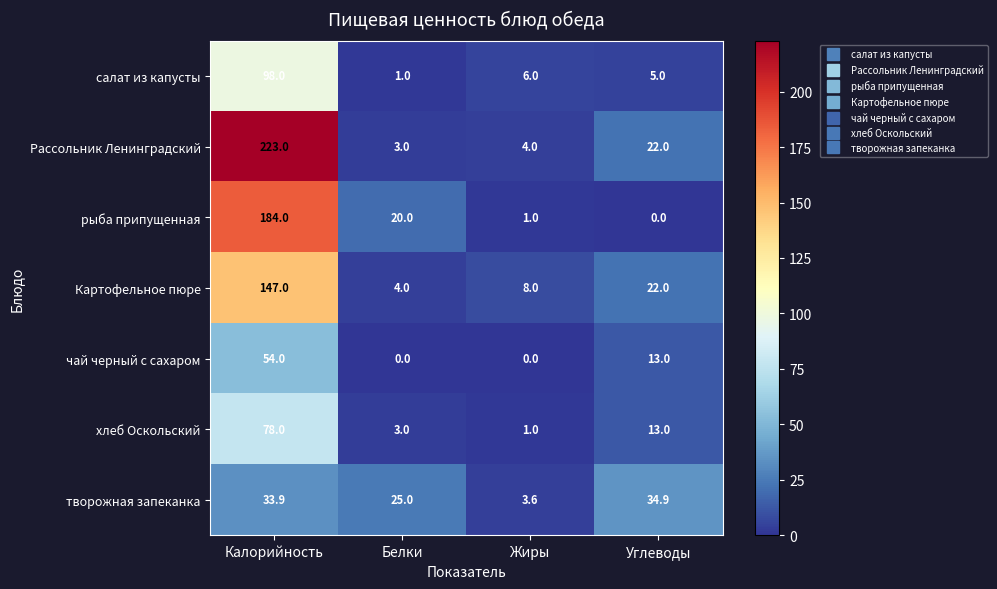

What is the total value across all series at Жиры?

23.6